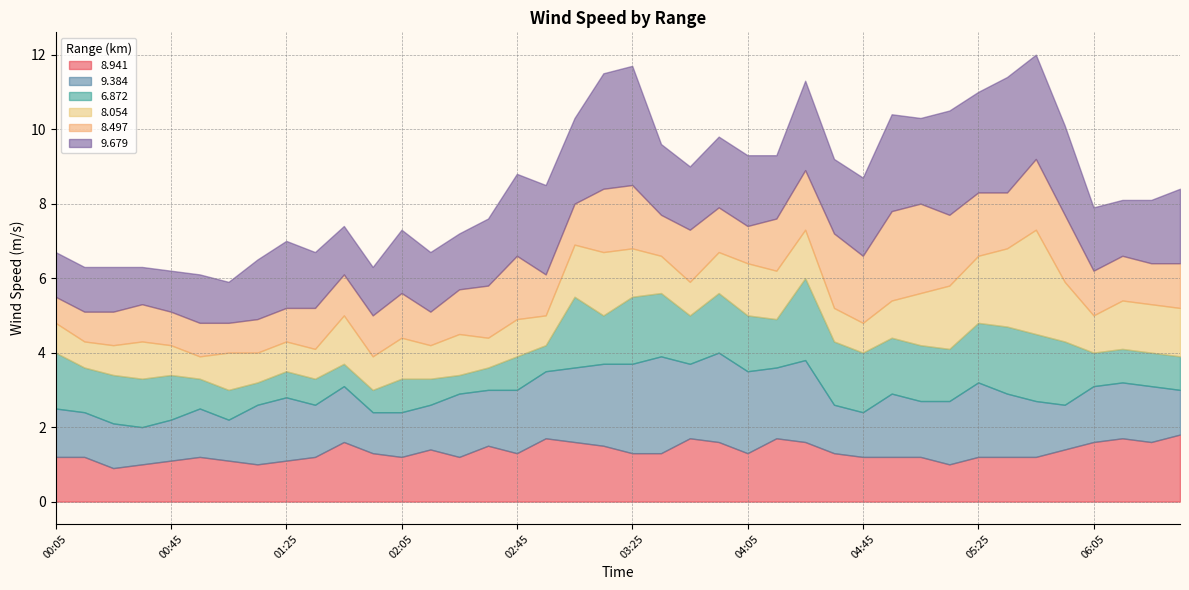

Reading right to left, transcribe all the data shown in this chart.

8.941: 06:35=1.8	06:25=1.6	06:15=1.7	06:05=1.6	05:55=1.4	05:45=1.2	05:35=1.2	05:25=1.2	05:15=1.0	05:05=1.2	04:55=1.2	04:45=1.2	04:35=1.3	04:25=1.6	04:15=1.7	04:05=1.3	03:55=1.6	03:45=1.7	03:35=1.3	03:25=1.3	03:15=1.5	03:05=1.6	02:55=1.7	02:45=1.3	02:35=1.5	02:25=1.2	02:15=1.4	02:05=1.2	01:55=1.3	01:45=1.6	01:35=1.2	01:25=1.1	01:15=1.0	01:05=1.1	00:55=1.2	00:45=1.1	00:35=1.0	00:25=0.9	00:15=1.2	00:05=1.2
9.384: 06:35=1.2	06:25=1.5	06:15=1.5	06:05=1.5	05:55=1.2	05:45=1.5	05:35=1.7	05:25=2.0	05:15=1.7	05:05=1.5	04:55=1.7	04:45=1.2	04:35=1.3	04:25=2.2	04:15=1.9	04:05=2.2	03:55=2.4	03:45=2.0	03:35=2.6	03:25=2.4	03:15=2.2	03:05=2.0	02:55=1.8	02:45=1.7	02:35=1.5	02:25=1.7	02:15=1.2	02:05=1.2	01:55=1.1	01:45=1.5	01:35=1.4	01:25=1.7	01:15=1.6	01:05=1.1	00:55=1.3	00:45=1.1	00:35=1.0	00:25=1.2	00:15=1.2	00:05=1.3
6.872: 06:35=0.9	06:25=0.9	06:15=0.9	06:05=0.9	05:55=1.7	05:45=1.8	05:35=1.8	05:25=1.6	05:15=1.4	05:05=1.5	04:55=1.5	04:45=1.6	04:35=1.7	04:25=2.2	04:15=1.3	04:05=1.5	03:55=1.6	03:45=1.3	03:35=1.7	03:25=1.8	03:15=1.3	03:05=1.9	02:55=0.7	02:45=0.9	02:35=0.6	02:25=0.5	02:15=0.7	02:05=0.9	01:55=0.6	01:45=0.6	01:35=0.7	01:25=0.7	01:15=0.6	01:05=0.8	00:55=0.8	00:45=1.2	00:35=1.3	00:25=1.3	00:15=1.2	00:05=1.5
8.054: 06:35=1.3	06:25=1.3	06:15=1.3	06:05=1.0	05:55=1.6	05:45=2.8	05:35=2.1	05:25=1.8	05:15=1.7	05:05=1.4	04:55=1.0	04:45=0.8	04:35=0.9	04:25=1.3	04:15=1.3	04:05=1.4	03:55=1.1	03:45=0.9	03:35=1.0	03:25=1.3	03:15=1.7	03:05=1.4	02:55=0.8	02:45=1.0	02:35=0.8	02:25=1.1	02:15=0.9	02:05=1.1	01:55=0.9	01:45=1.3	01:35=0.8	01:25=0.8	01:15=0.8	01:05=1.0	00:55=0.6	00:45=0.8	00:35=1.0	00:25=0.8	00:15=0.7	00:05=0.8
8.497: 06:35=1.2	06:25=1.1	06:15=1.2	06:05=1.2	05:55=1.8	05:45=1.9	05:35=1.5	05:25=1.7	05:15=1.9	05:05=2.4	04:55=2.4	04:45=1.8	04:35=2.0	04:25=1.6	04:15=1.4	04:05=1.0	03:55=1.2	03:45=1.4	03:35=1.1	03:25=1.7	03:15=1.7	03:05=1.1	02:55=1.1	02:45=1.7	02:35=1.4	02:25=1.2	02:15=0.9	02:05=1.2	01:55=1.1	01:45=1.1	01:35=1.1	01:25=0.9	01:15=0.9	01:05=0.8	00:55=0.9	00:45=0.9	00:35=1.0	00:25=0.9	00:15=0.8	00:05=0.7
9.679: 06:35=2.0	06:25=1.7	06:15=1.5	06:05=1.7	05:55=2.4	05:45=2.8	05:35=3.1	05:25=2.7	05:15=2.8	05:05=2.3	04:55=2.6	04:45=2.1	04:35=2.0	04:25=2.4	04:15=1.7	04:05=1.9	03:55=1.9	03:45=1.7	03:35=1.9	03:25=3.2	03:15=3.1	03:05=2.3	02:55=2.4	02:45=2.2	02:35=1.8	02:25=1.5	02:15=1.6	02:05=1.7	01:55=1.3	01:45=1.3	01:35=1.5	01:25=1.8	01:15=1.6	01:05=1.1	00:55=1.3	00:45=1.1	00:35=1.0	00:25=1.2	00:15=1.2	00:05=1.2